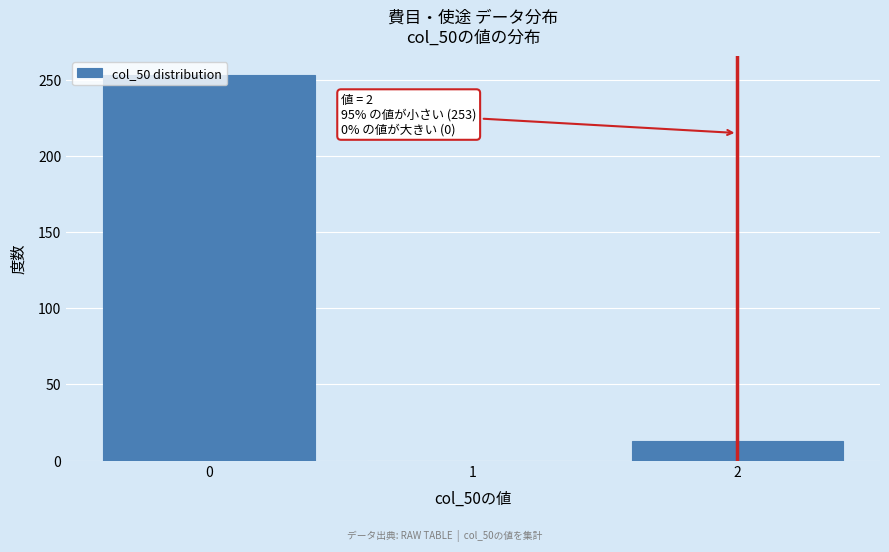

Is it true that the value at 0 is 253?

True